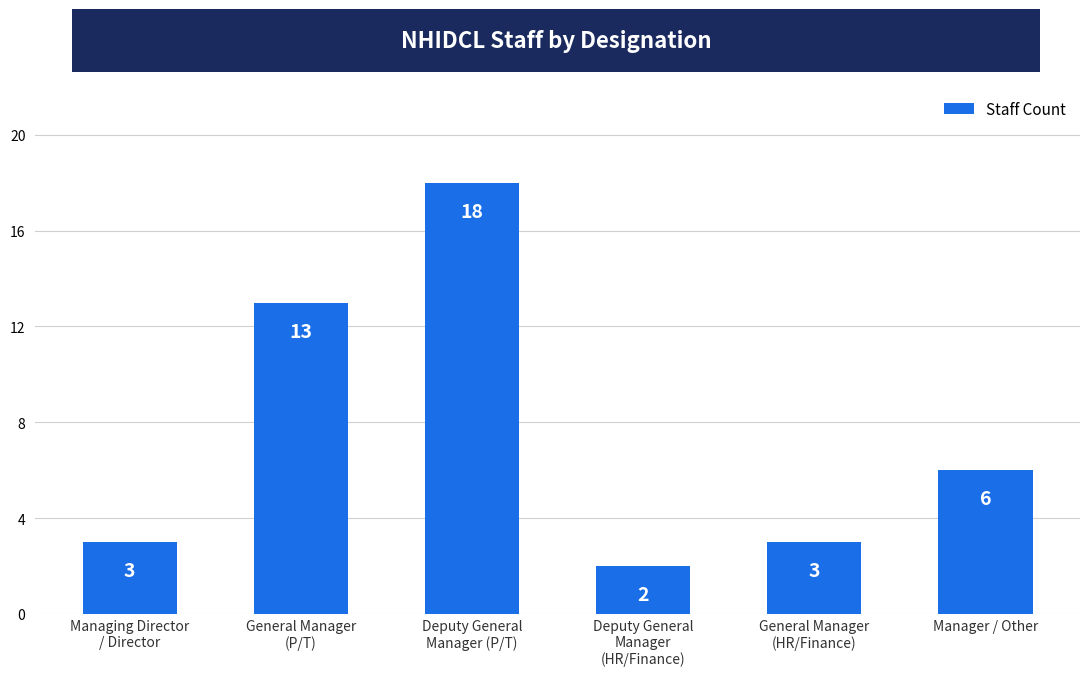

What is the change in value from General Manager
(P/T) to Manager / Other?

-7